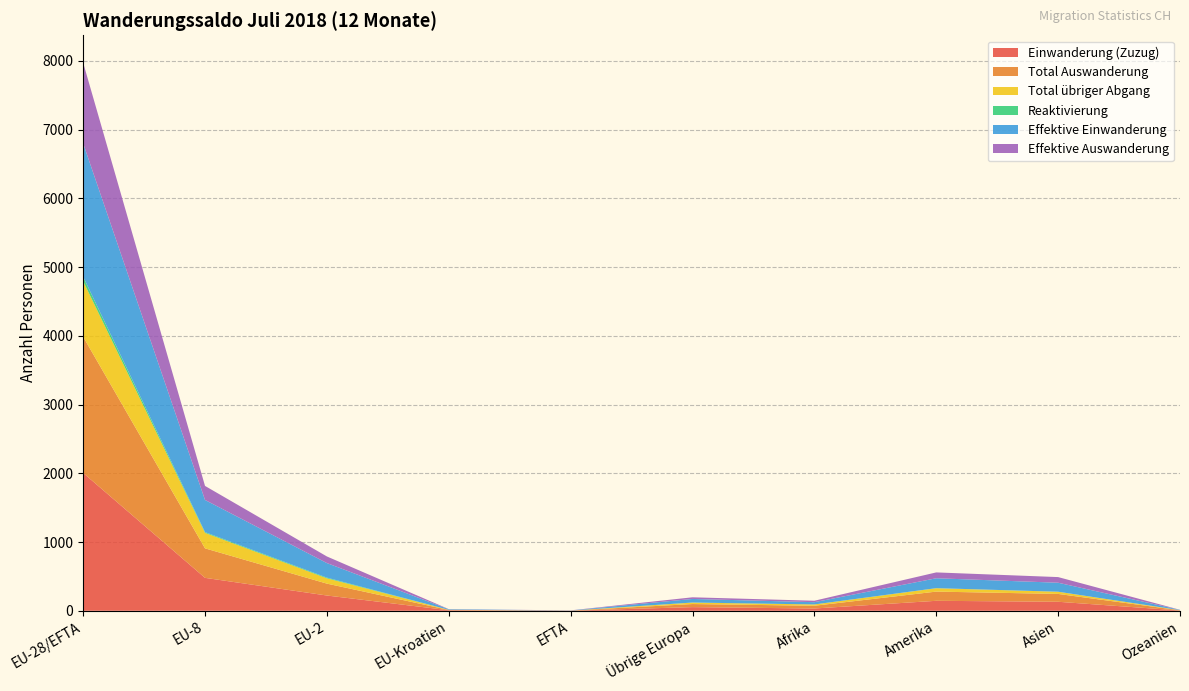

Reading right to left, extract all data points from this chart.

Einwanderung (Zuzug): Ozeanien=4	Asien=131	Amerika=145	Afrika=33	Übrige Europa=53	EFTA=2	EU-Kroatien=8	EU-2=222	EU-8=479	EU-28/EFTA=2005
Total Auswanderung: Ozeanien=3	Asien=114	Amerika=134	Afrika=40	Übrige Europa=45	EFTA=1	EU-Kroatien=4	EU-2=173	EU-8=429	EU-28/EFTA=1981
Total übriger Abgang: Ozeanien=2	Asien=32	Amerika=49	Afrika=19	Übrige Europa=21	EFTA=0	EU-Kroatien=2	EU-2=77	EU-8=225	EU-28/EFTA=808
Reaktivierung: Ozeanien=0	Asien=0	Amerika=1	Afrika=0	Übrige Europa=1	EFTA=0	EU-Kroatien=0	EU-2=10	EU-8=11	EU-28/EFTA=65
Effektive Einwanderung: Ozeanien=4	Asien=131	Amerika=144	Afrika=33	Übrige Europa=52	EFTA=2	EU-Kroatien=8	EU-2=212	EU-8=468	EU-28/EFTA=1940
Effektive Auswanderung: Ozeanien=1	Asien=82	Amerika=85	Afrika=21	Übrige Europa=24	EFTA=1	EU-Kroatien=2	EU-2=96	EU-8=204	EU-28/EFTA=1173